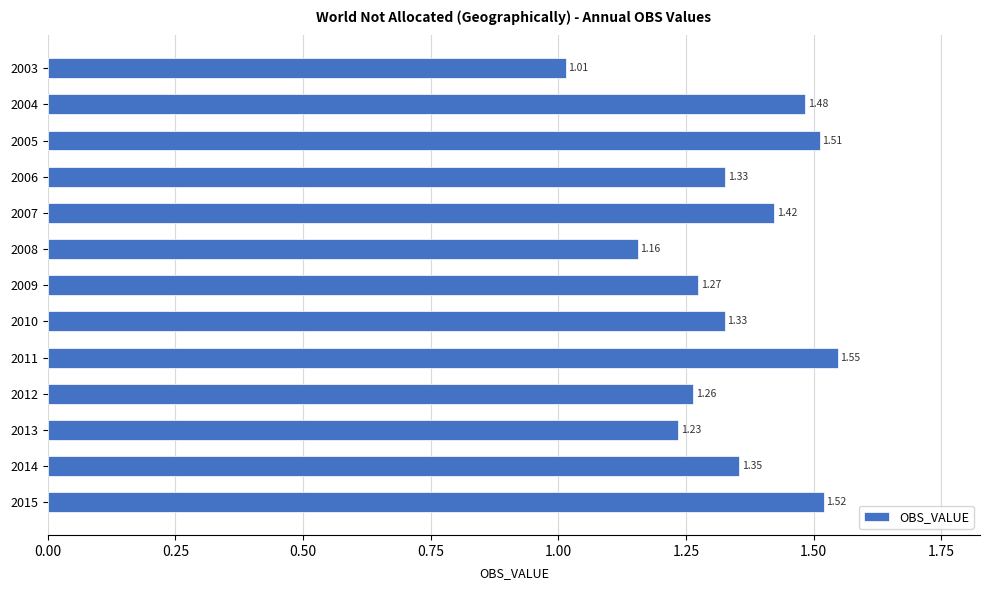

What is the sum of all values?

17.4